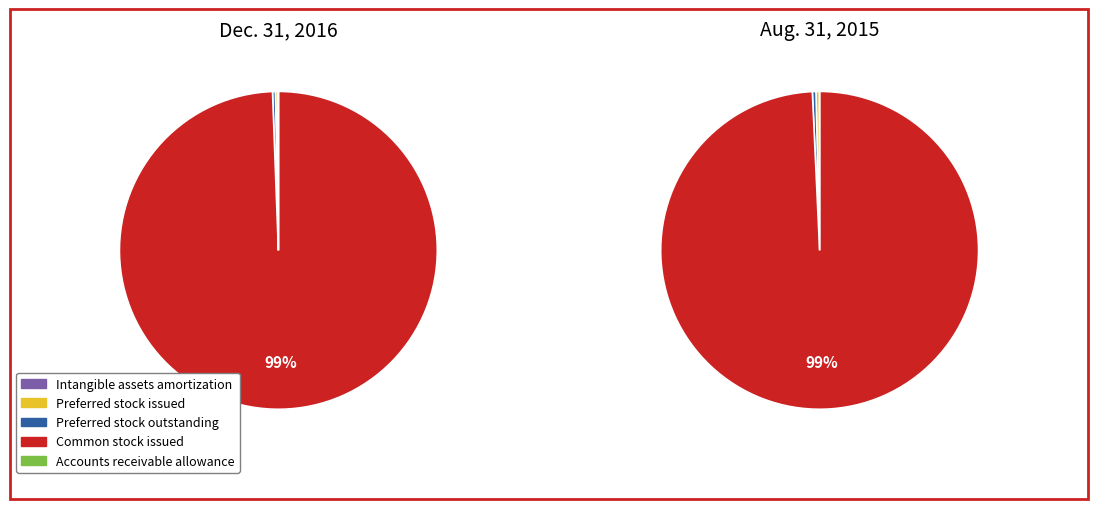

Which slice is the largest?

Common stock issued